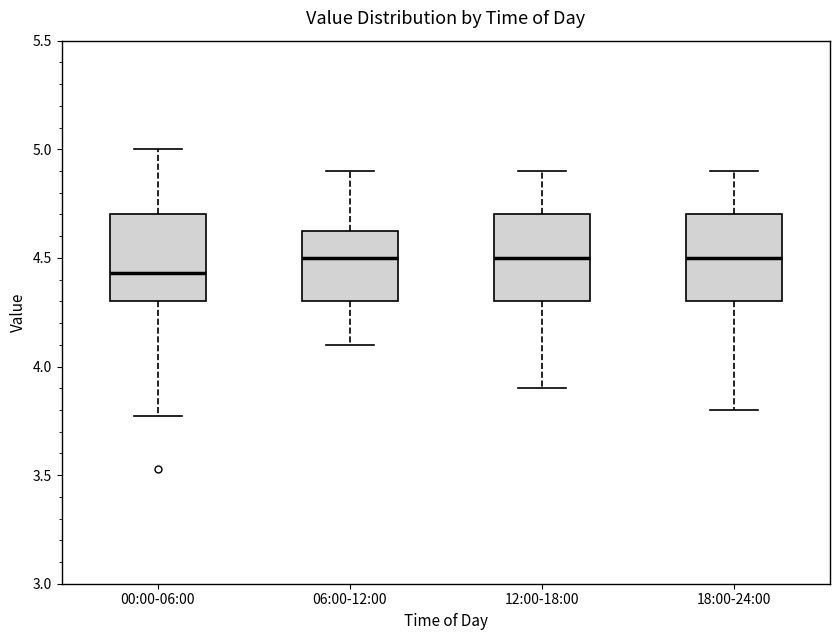

Where is the lower edge of the box for 06:00-12:00 on the y-axis? The values are not printed on the chart, so give them approximately, as read against the axis.

4.30